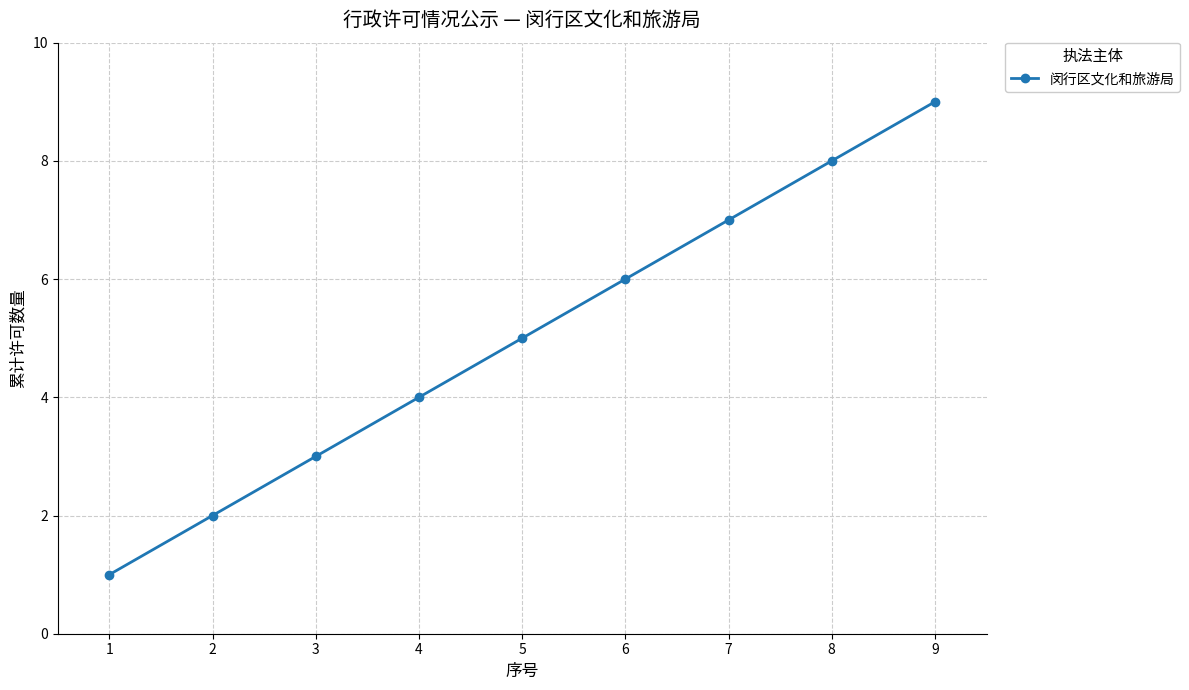

Reading left to right, transcribe all the data shown in this chart.

1	2	3	4	5	6	7	8	9